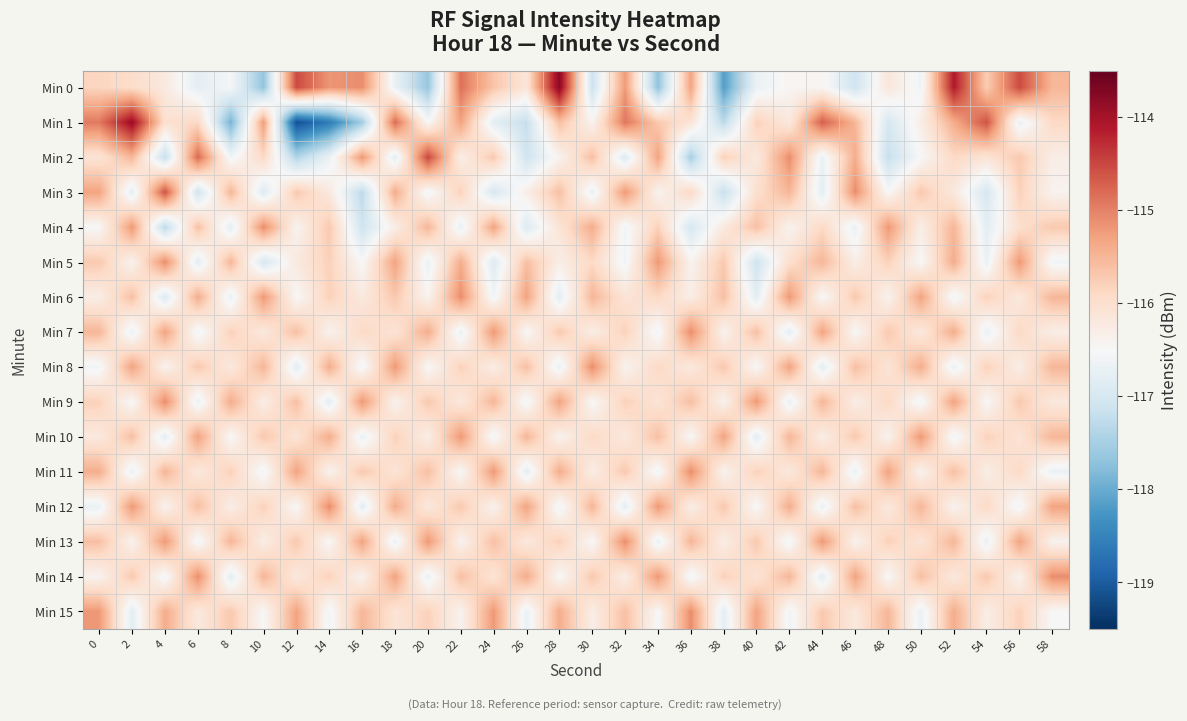

Which series has the widest spread of values?

Min 1